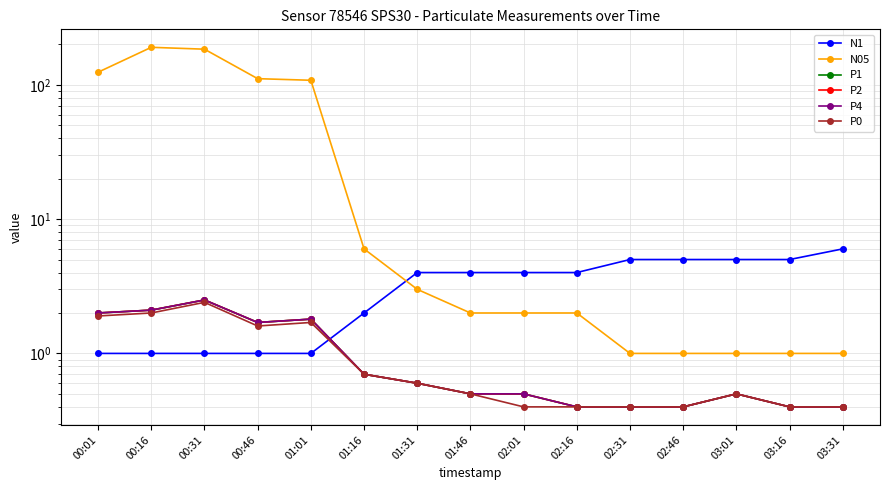

What is the total value across all series at 02:31?

7.6